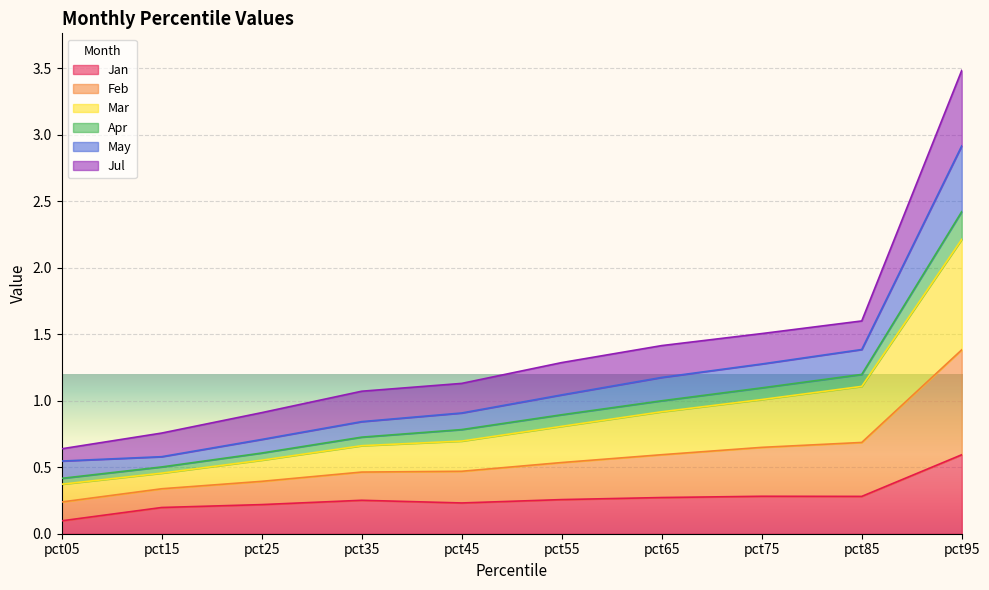

True or false: Mar and Feb cross at least once.

False